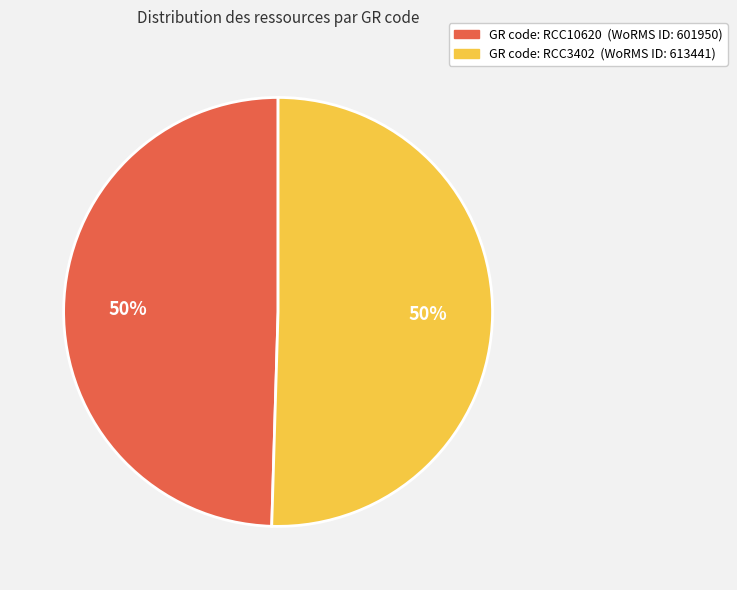

To the nearest percent, what is the average slice percentage?

50%